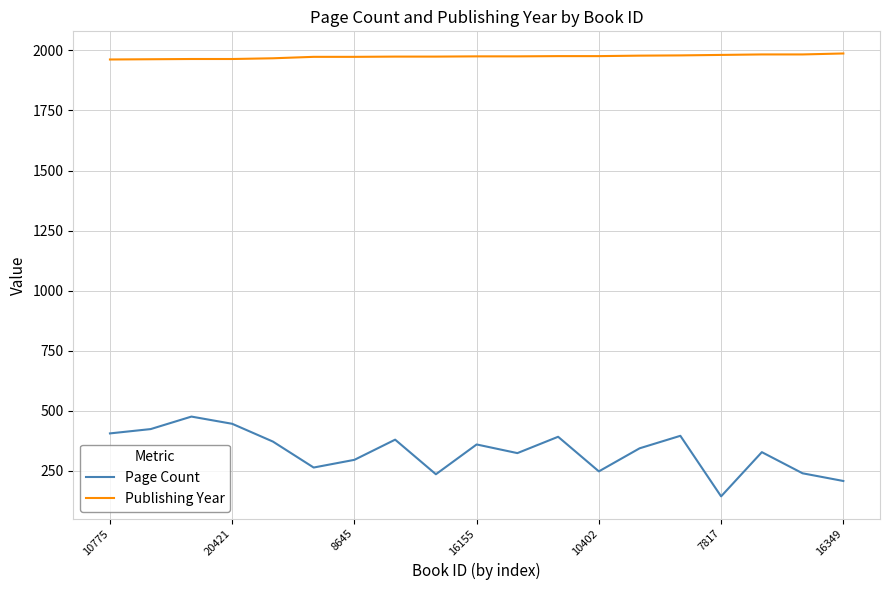

True or false: Publishing Year and Page Count cross at least once.

False